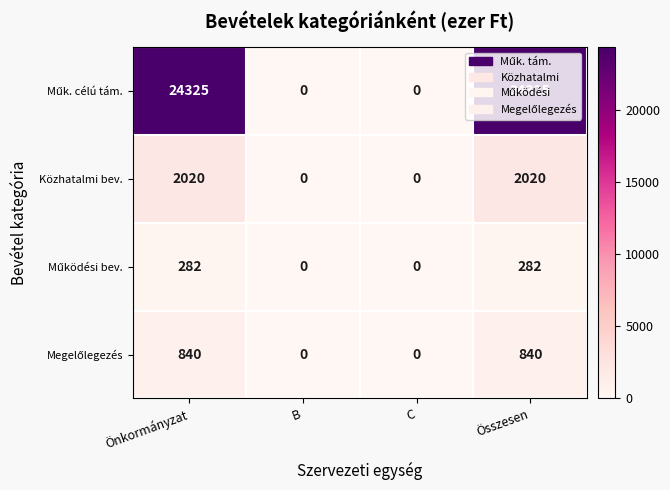

What is the maximum value shown in the chart?

24325